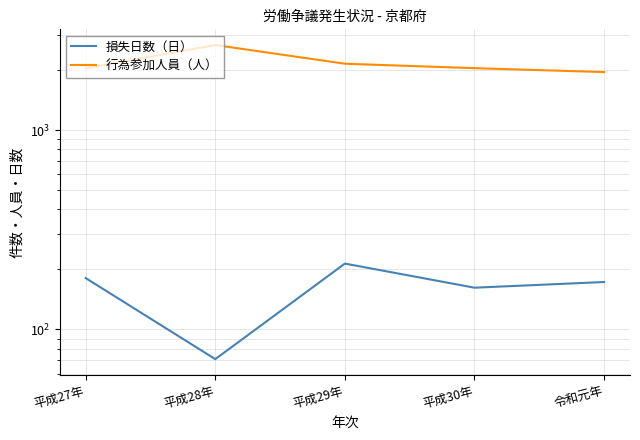

Which series changed the most between 平成29年 and 令和元年?

行為参加人員（人）